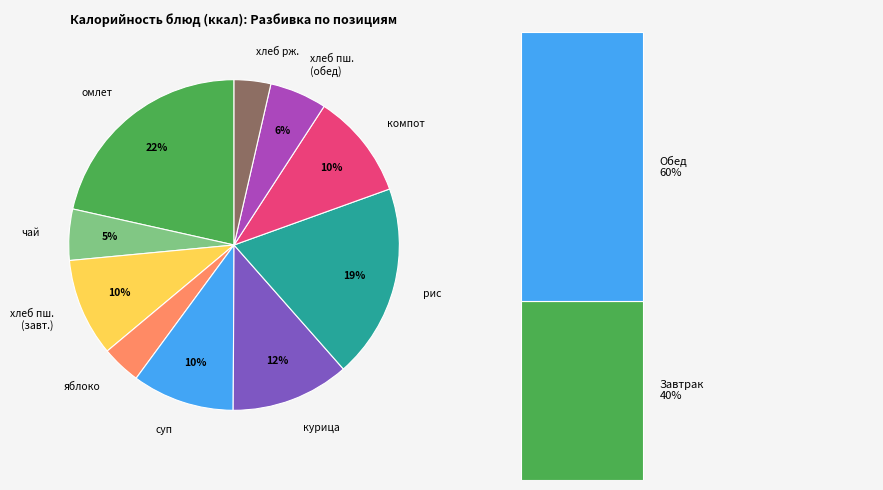

What portion of the pie excludes компот из с/ф?

89.7%